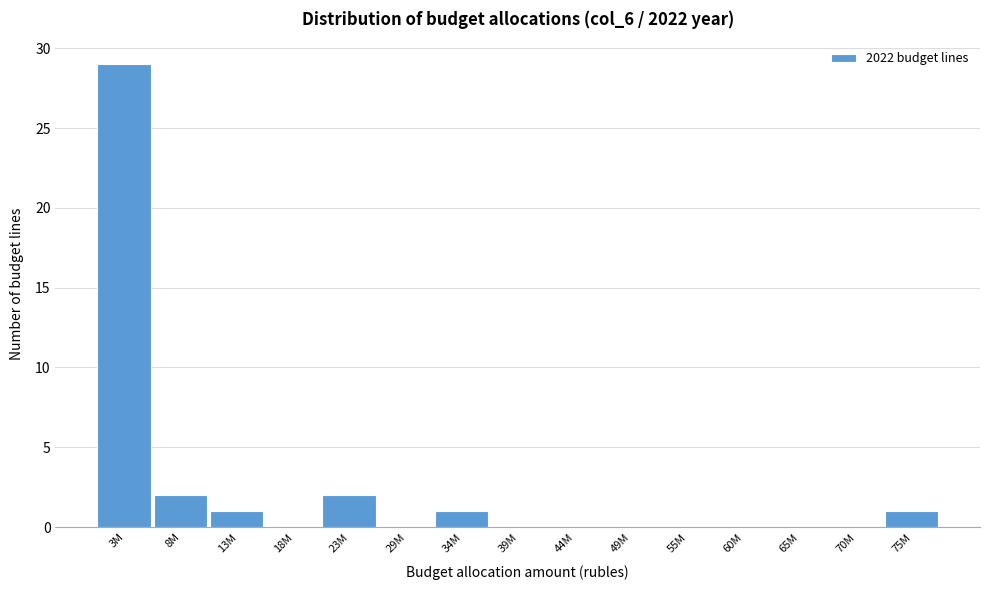

Reading left to right, transcribe all the data shown in this chart.

3M=29	8M=2	13M=1	18M=0	23M=2	29M=0	34M=1	39M=0	44M=0	49M=0	55M=0	60M=0	65M=0	70M=0	75M=1